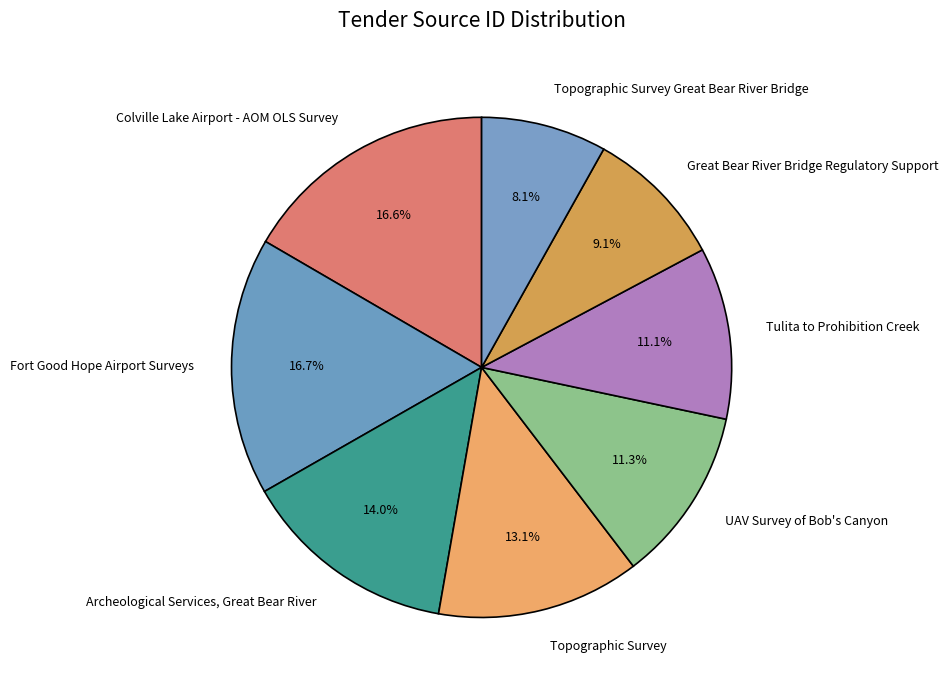

Is there a majority slice in this chart?

No